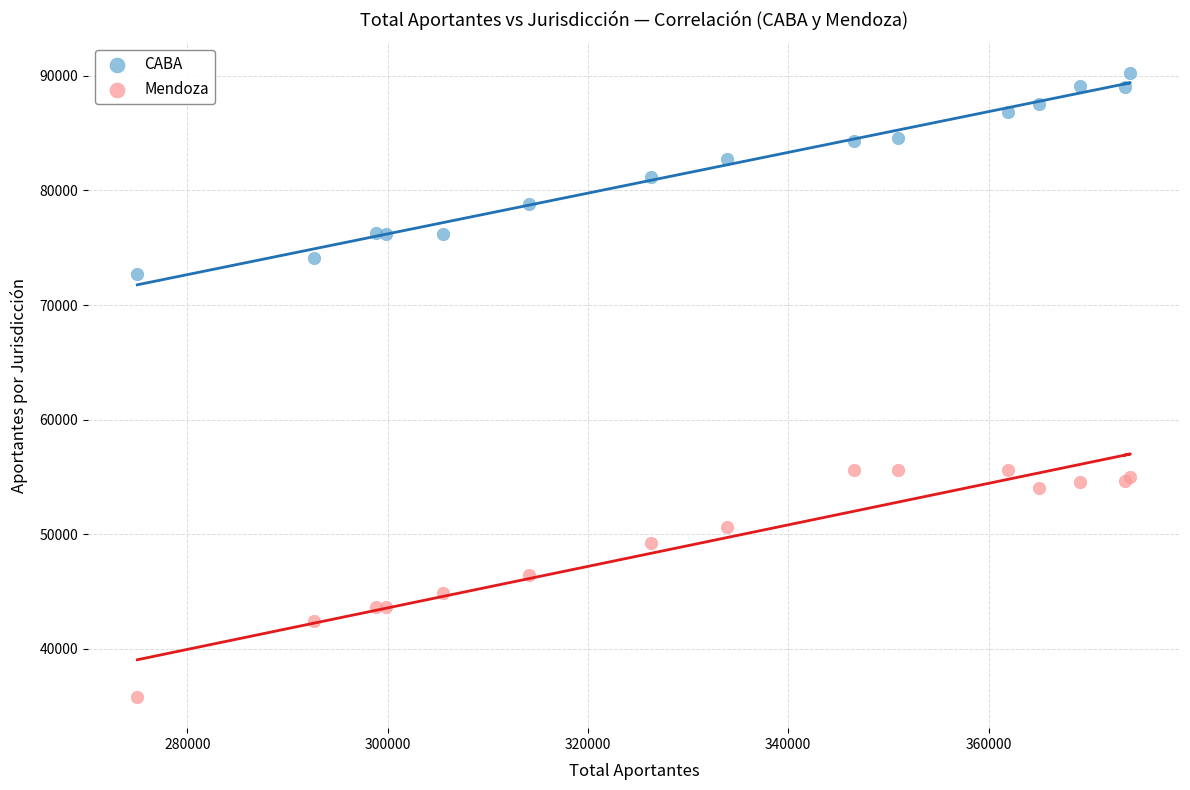

Which series reaches the maximum Y coordinate?

CABA